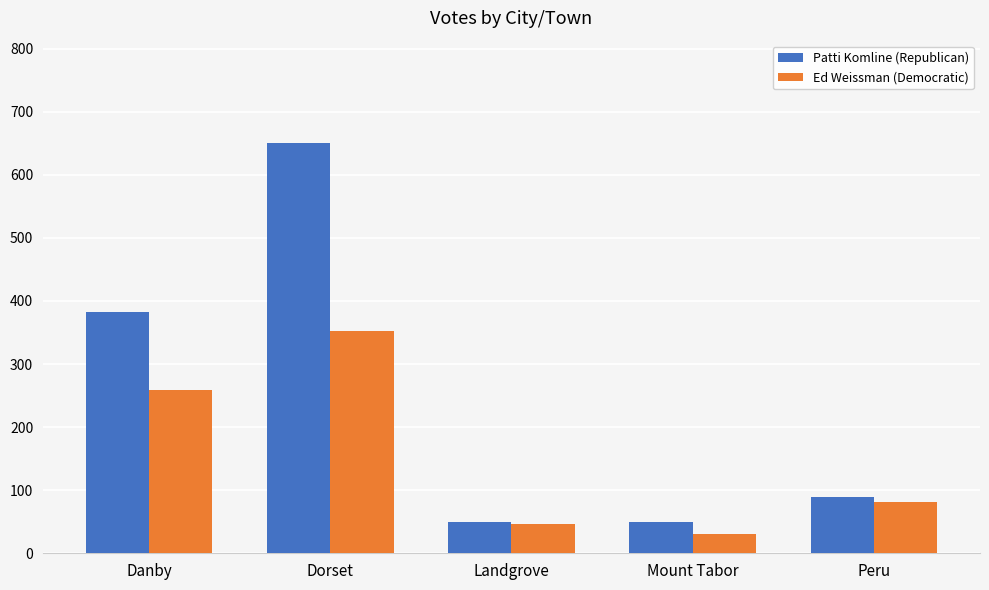

What is the total value across all series at Mount Tabor?

81